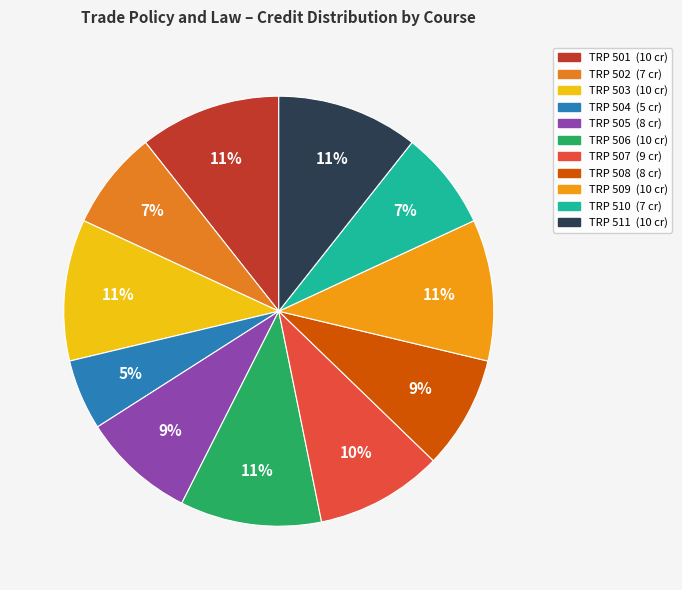

The TRP 509 slice represents 3% of the pie. True or false?

False